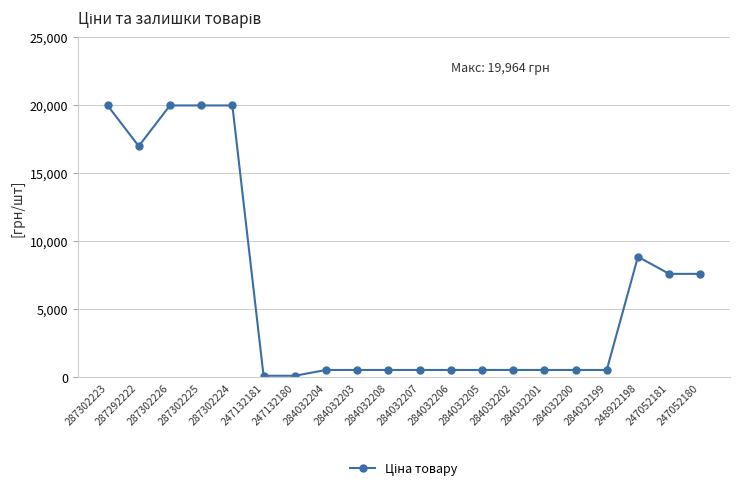

What is the greatest value displayed?

19964.2